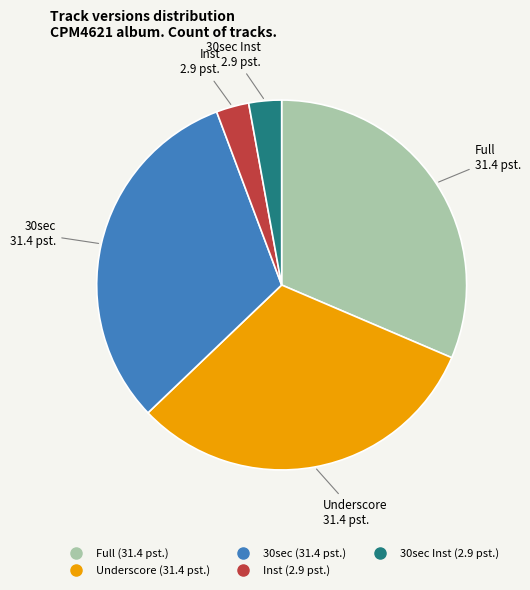

How many segments does this pie chart have?

5